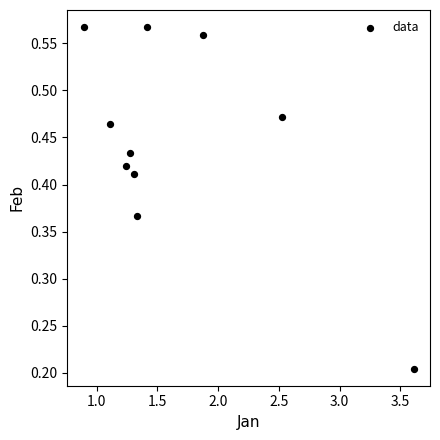

What is the average X value?

1.7